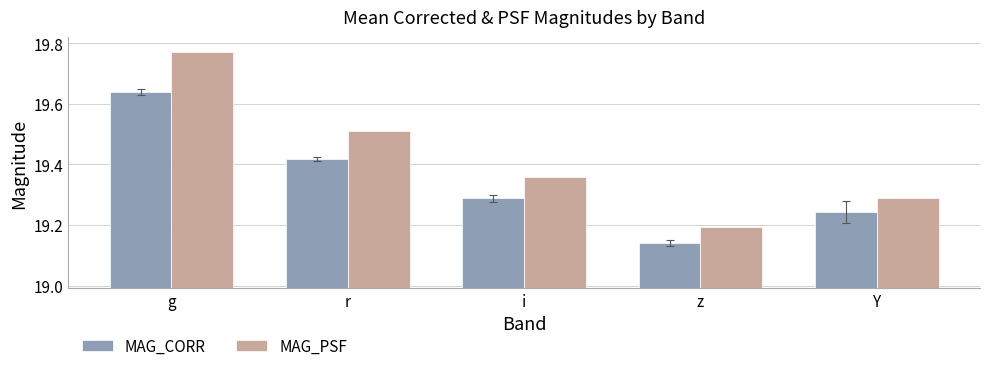

Are the bars horizontal?

No